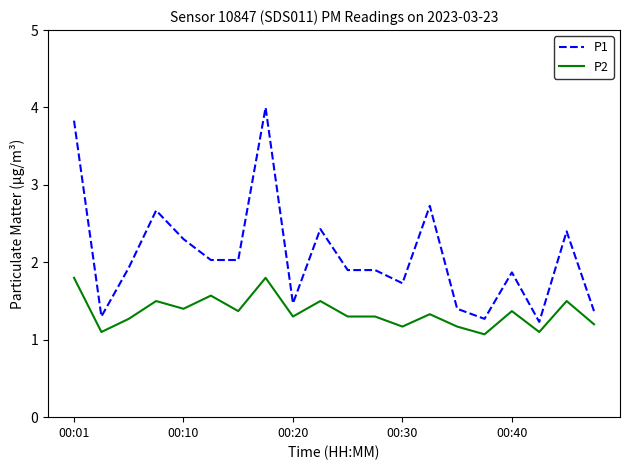

Which series has the widest spread of values?

P1